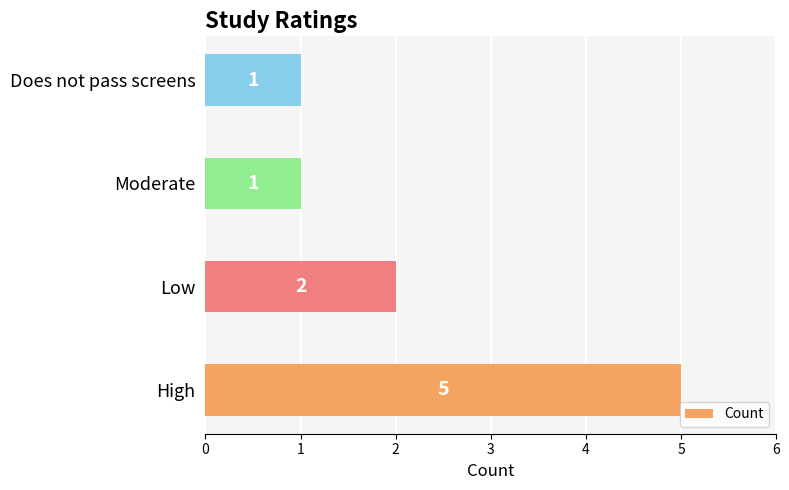

How many categories are shown in the chart?

4